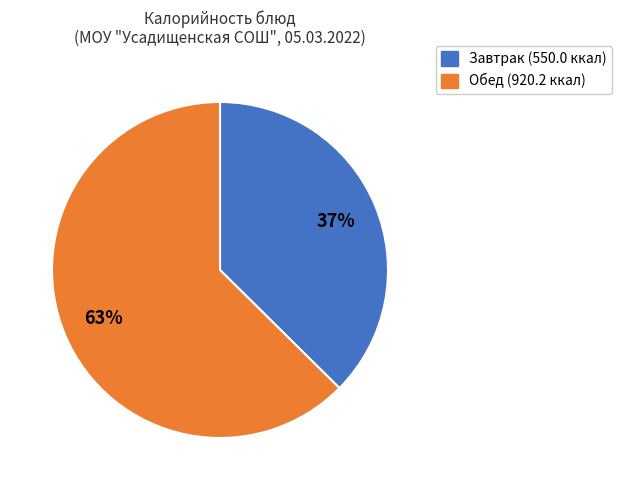

Is there any slice that represents more than half of the pie?

Yes